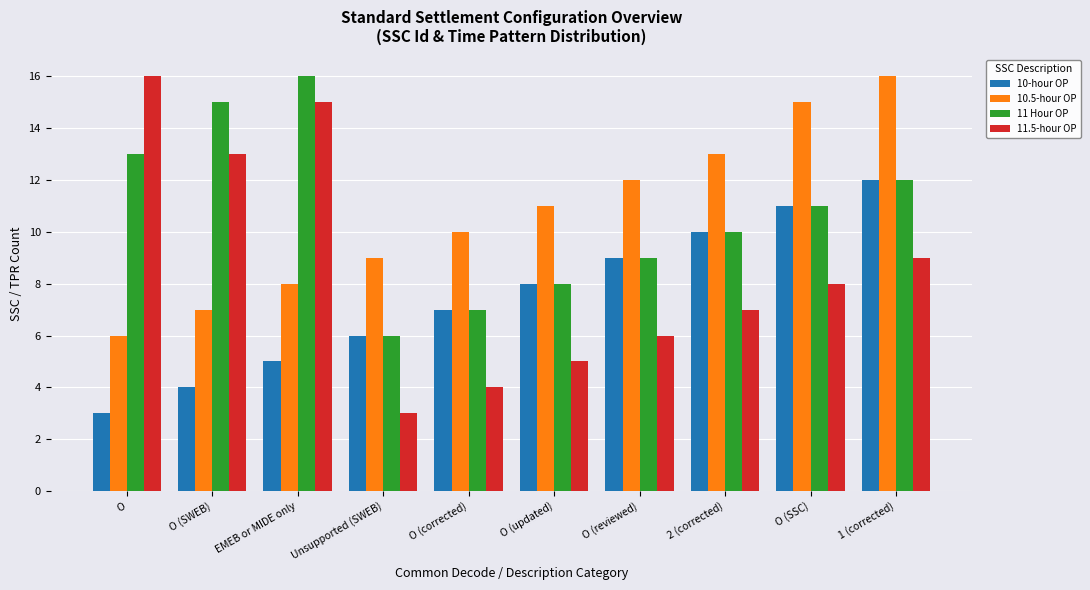

How many bars are there in each group?

4